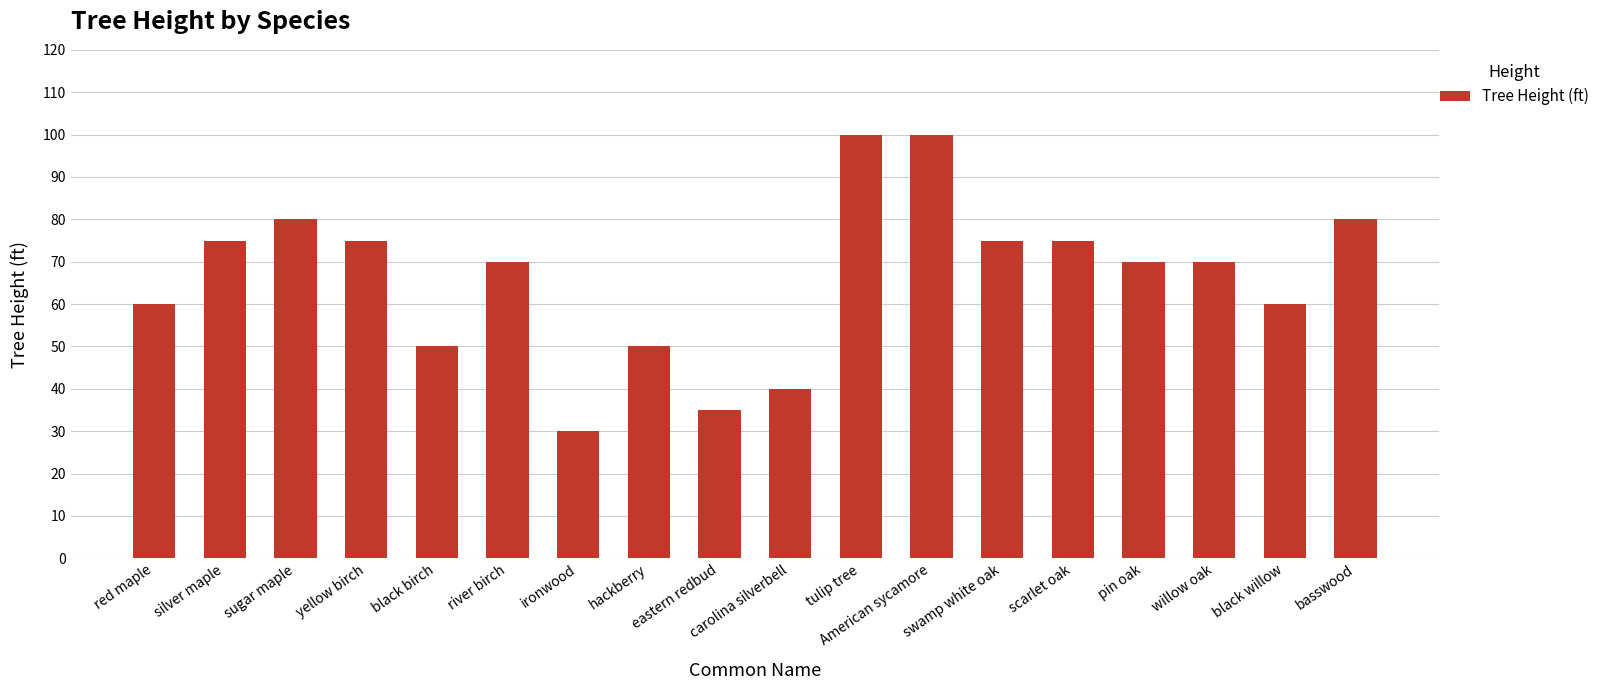

Reading right to left, list all the values displayed in this chart.

80	60	70	70	75	75	100	100	40	35	50	30	70	50	75	80	75	60